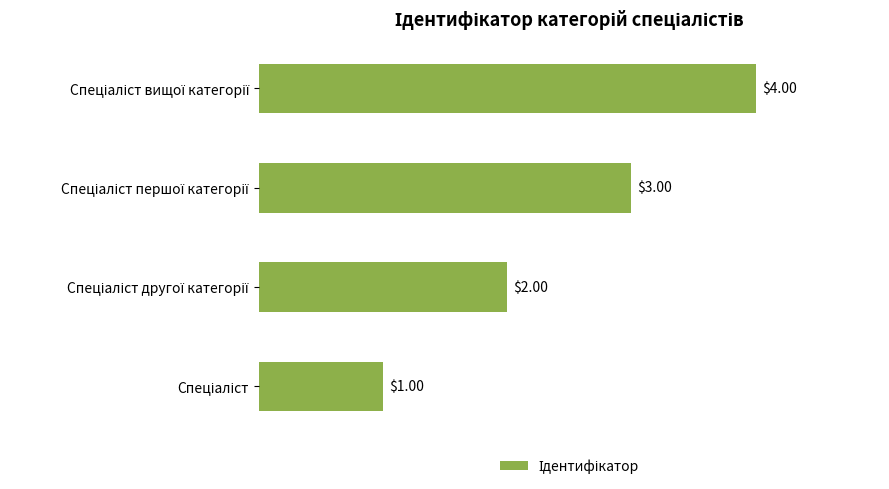

What is the sum of all values?

10